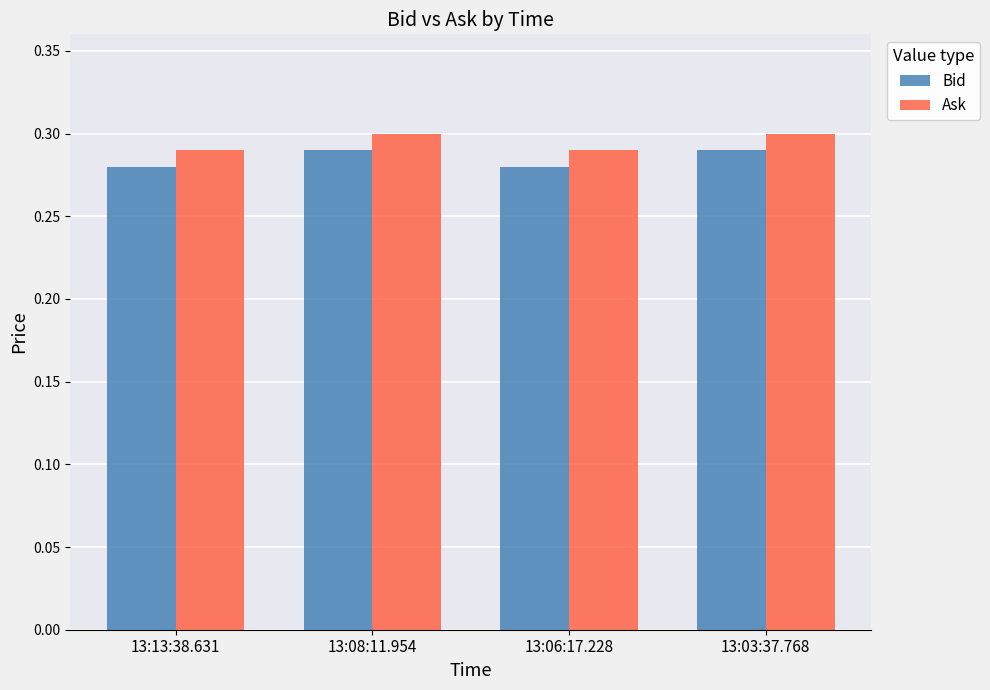

The value of Bid at 13:06:17.228 is 0.1. True or false?

False